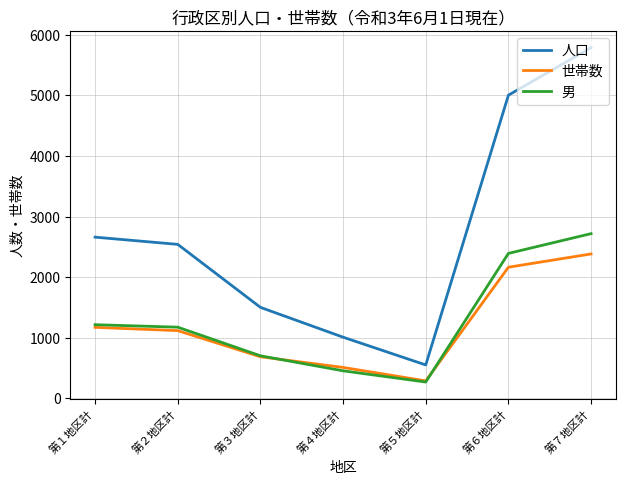

The value of 世帯数 at 第６地区計 is 2971. True or false?

False